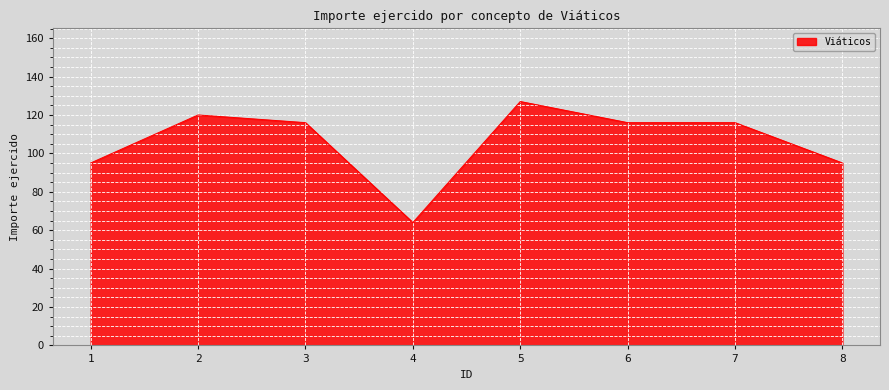

What is the difference between the second highest and second lowest values?

25